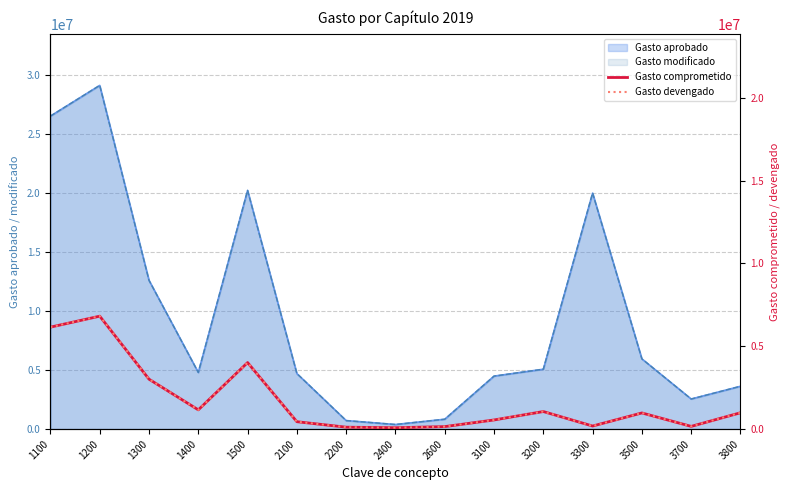

Which category has the lowest value across all series?

2400